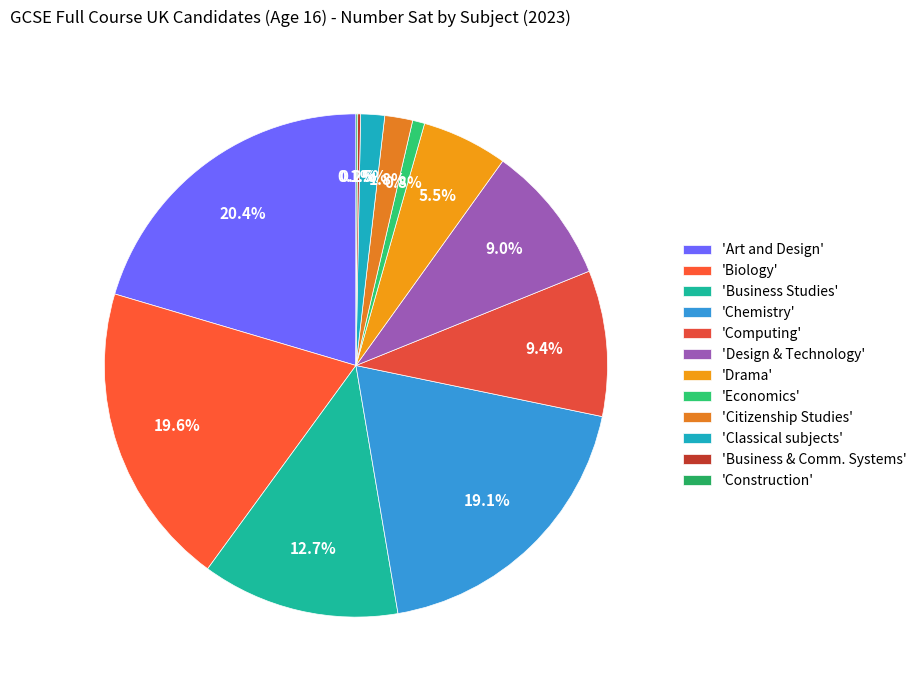

What is the smallest slice in the pie chart?

Construction